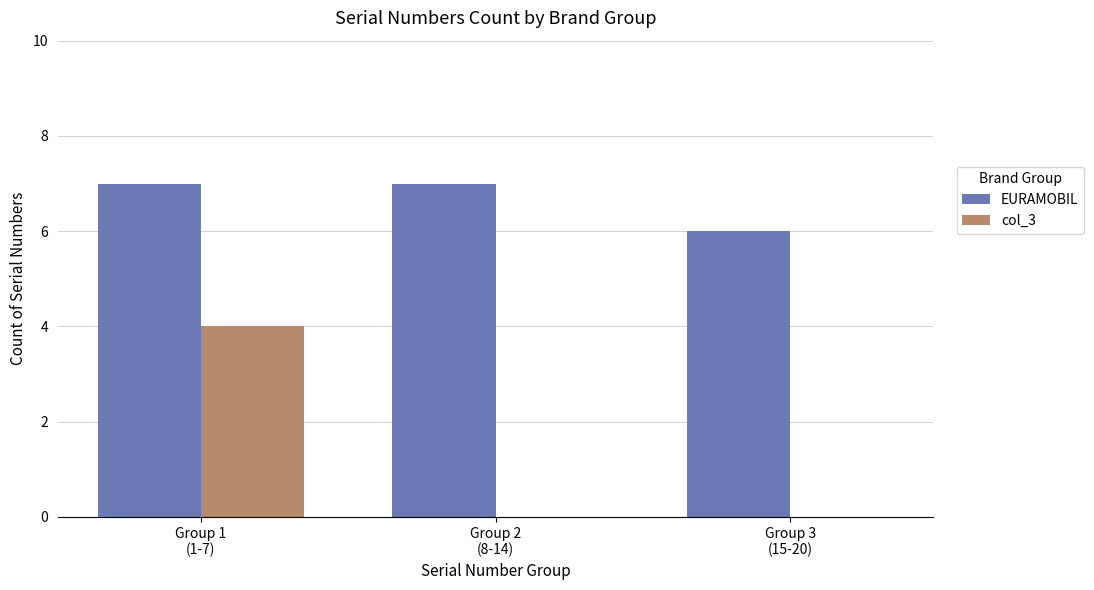

Which series has the largest range (max minus min)?

col_3